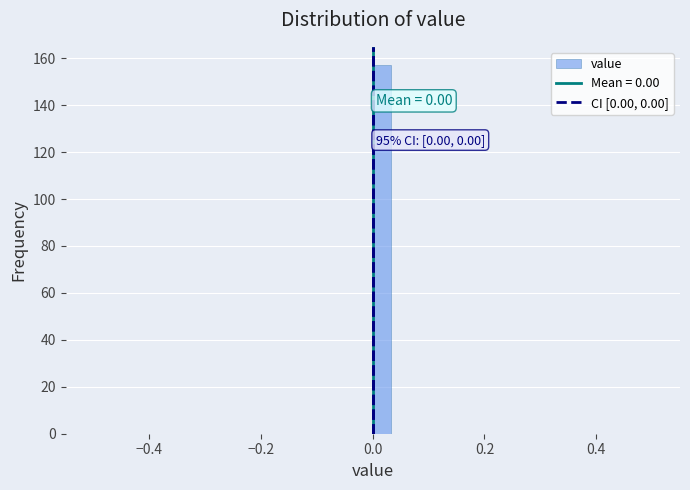

Around what value on the x-axis is the tallest bar? Give the approximate position of its centre, as read against the axis.

0.02